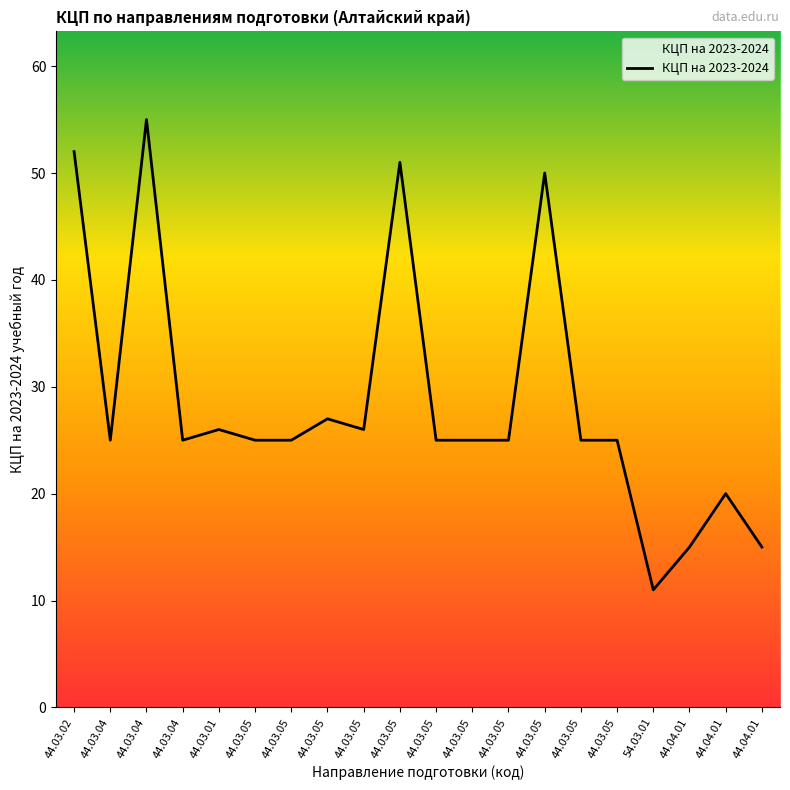

Reading left to right, what are all the values shown in this chart?

44.03.02=52	44.03.04=25	44.03.04=55	44.03.04=25	44.03.01=26	44.03.05=25	44.03.05=25	44.03.05=27	44.03.05=26	44.03.05=51	44.03.05=25	44.03.05=25	44.03.05=25	44.03.05=50	44.03.05=25	44.03.05=25	54.03.01=11	44.04.01=15	44.04.01=20	44.04.01=15